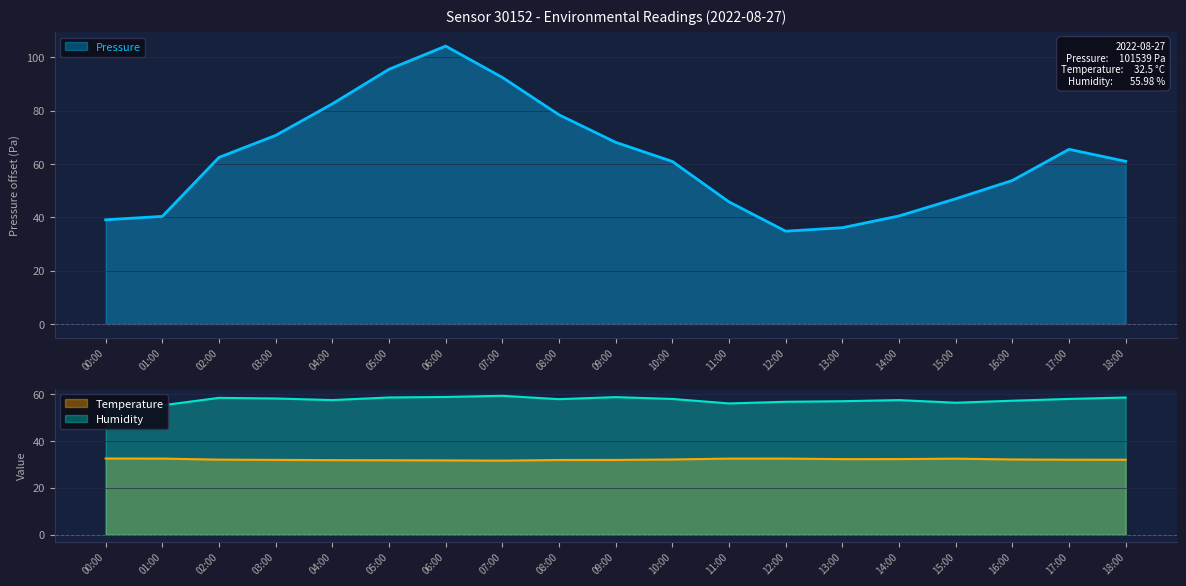

What is the highest value of the Temperature series?

32.5